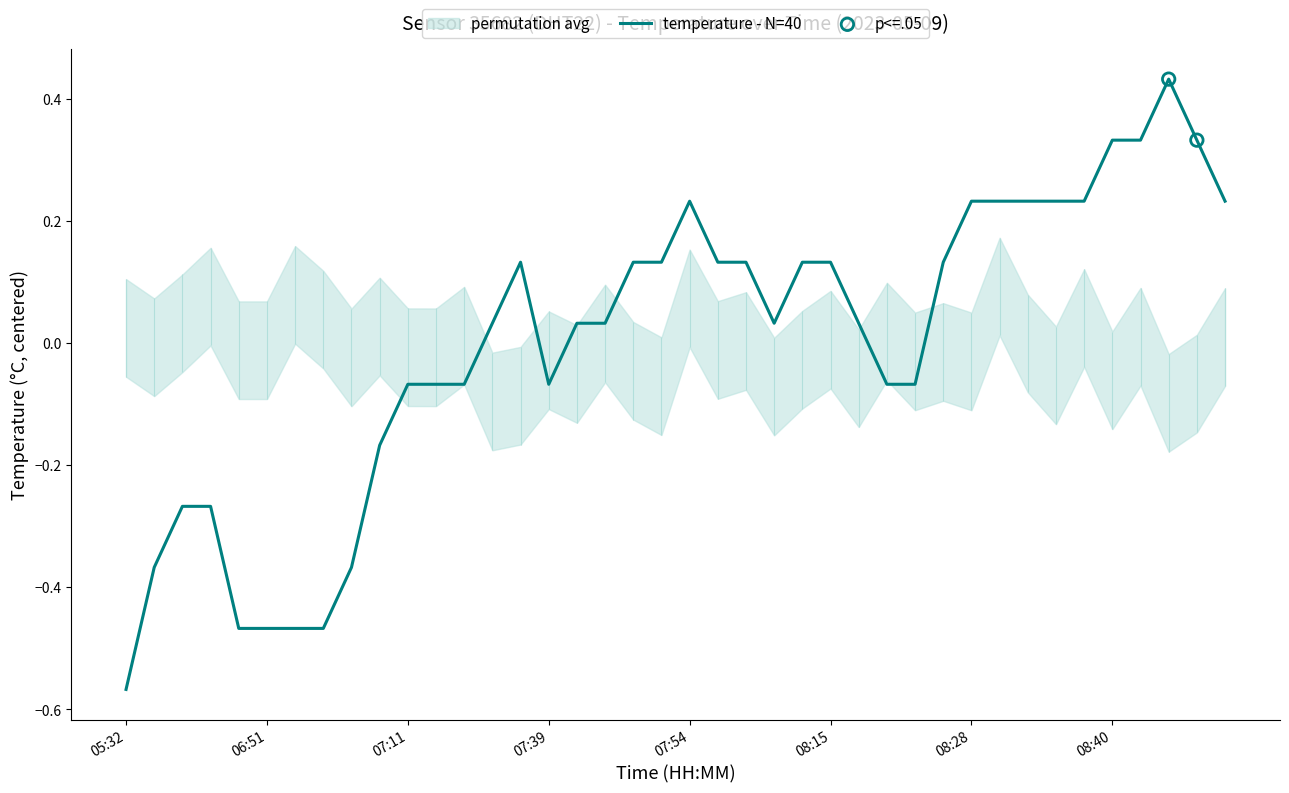

What is the change in value from 06:28 to 07:41?

+0.3